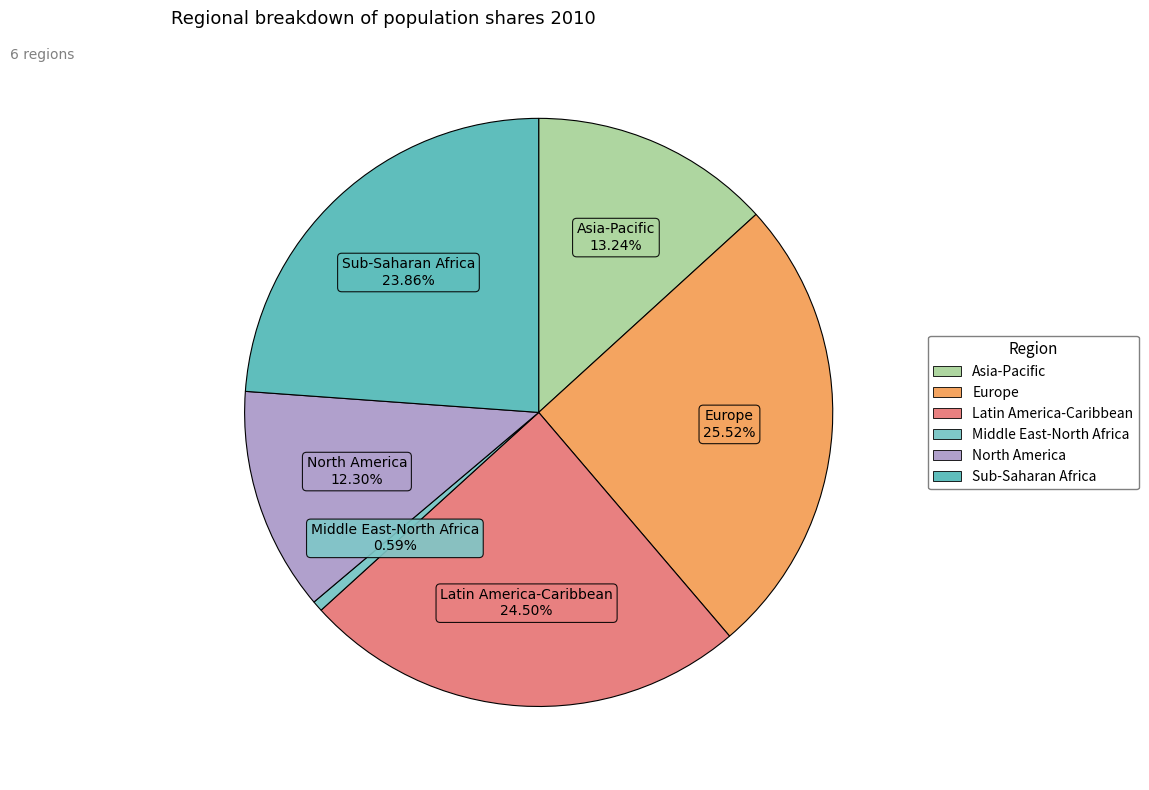

Rank the categories by value from highest to lowest.

Europe, Latin America-Caribbean, Sub-Saharan Africa, Asia-Pacific, North America, Middle East-North Africa